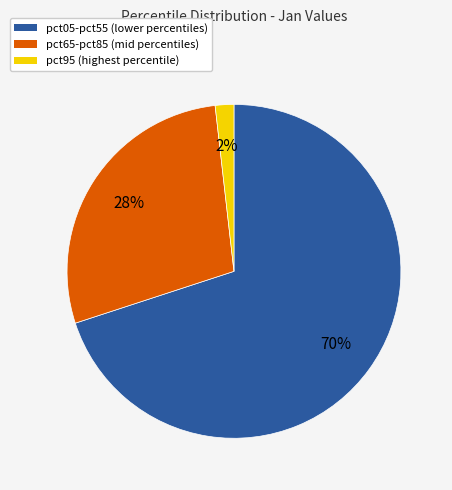

Rank the categories by value from highest to lowest.

pct05-pct55 (lower percentiles), pct65-pct85 (mid percentiles), pct95 (highest percentile)